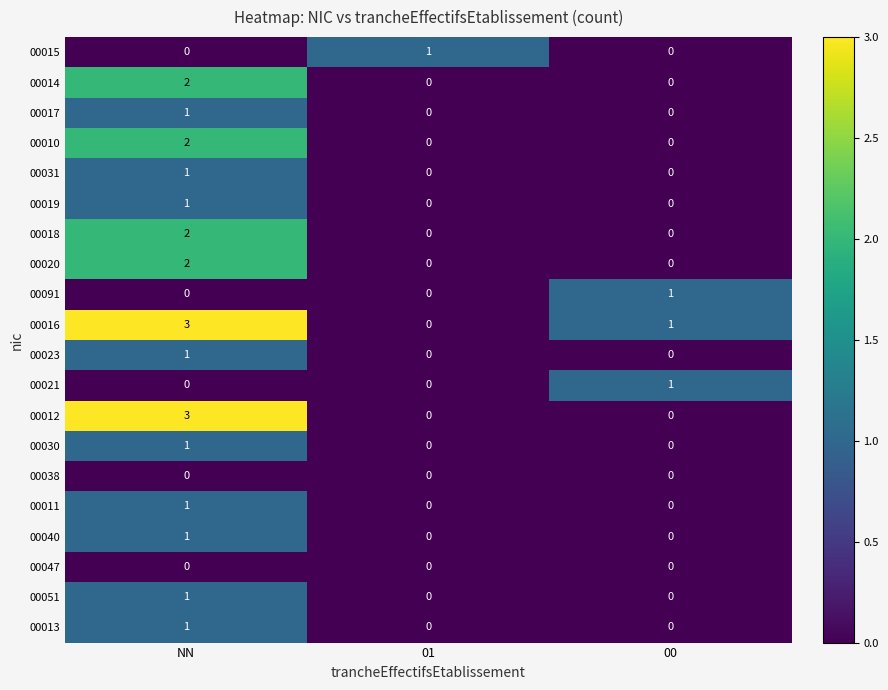

What is the difference between the maximum and minimum values in the 00016 series?

3